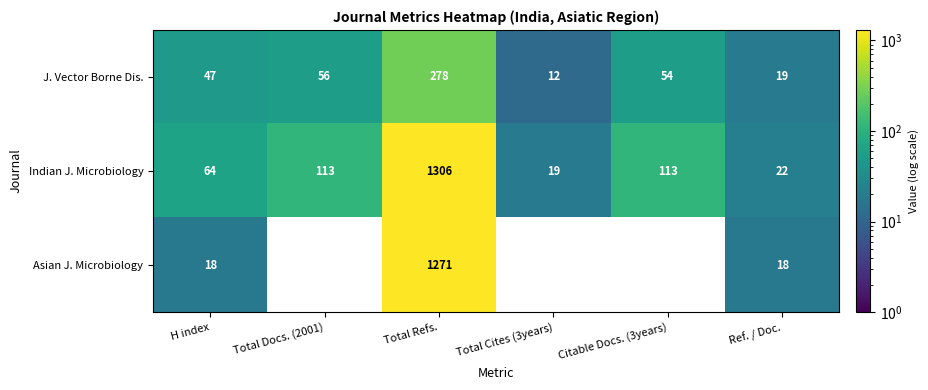

What is the difference between the second highest and second lowest values in the J. Vector Borne Dis. series?

37